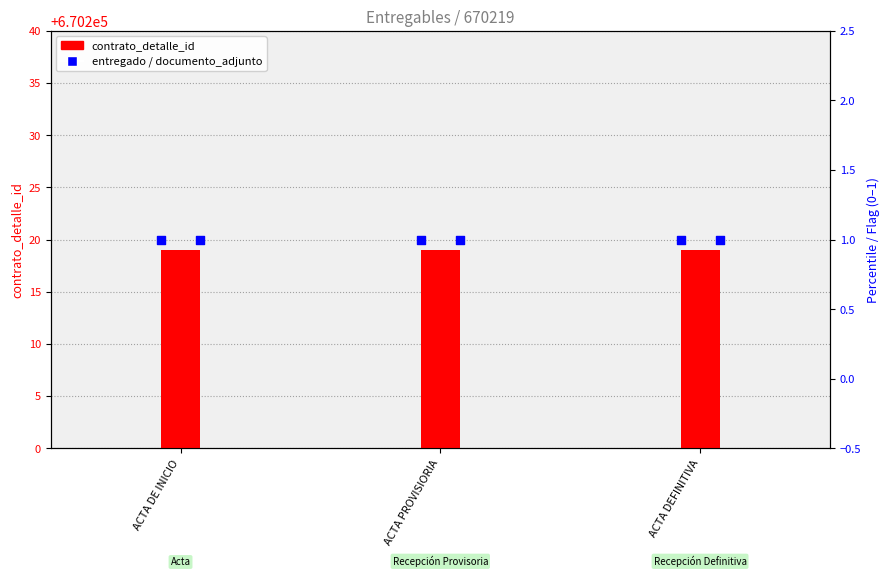

What is the total value across all series at ACTA PROVISIORIA?

670221